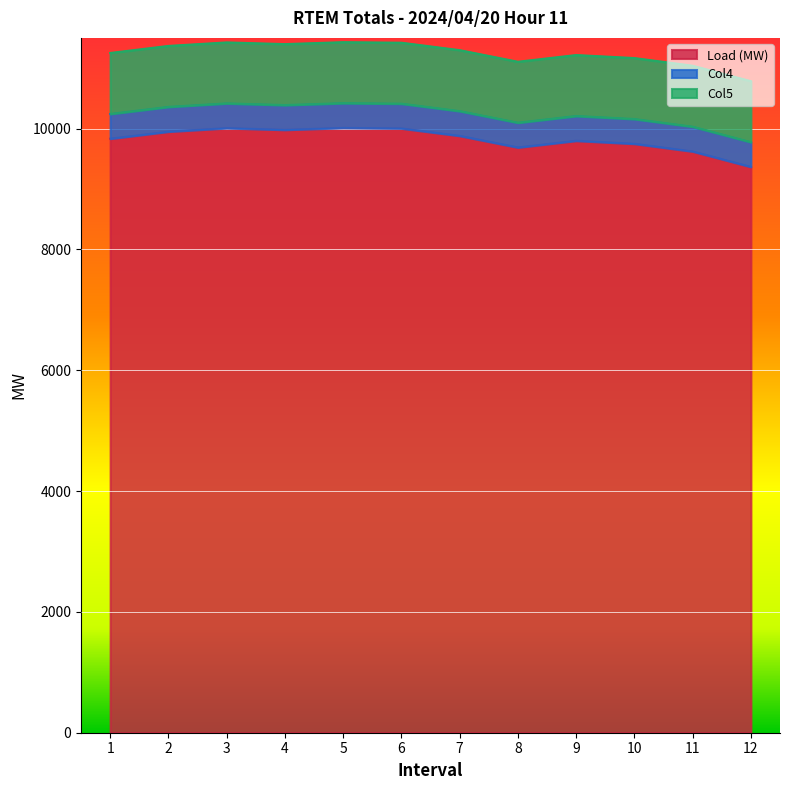

What is the difference between the second highest and minimum values in the Load (MW) series?

642